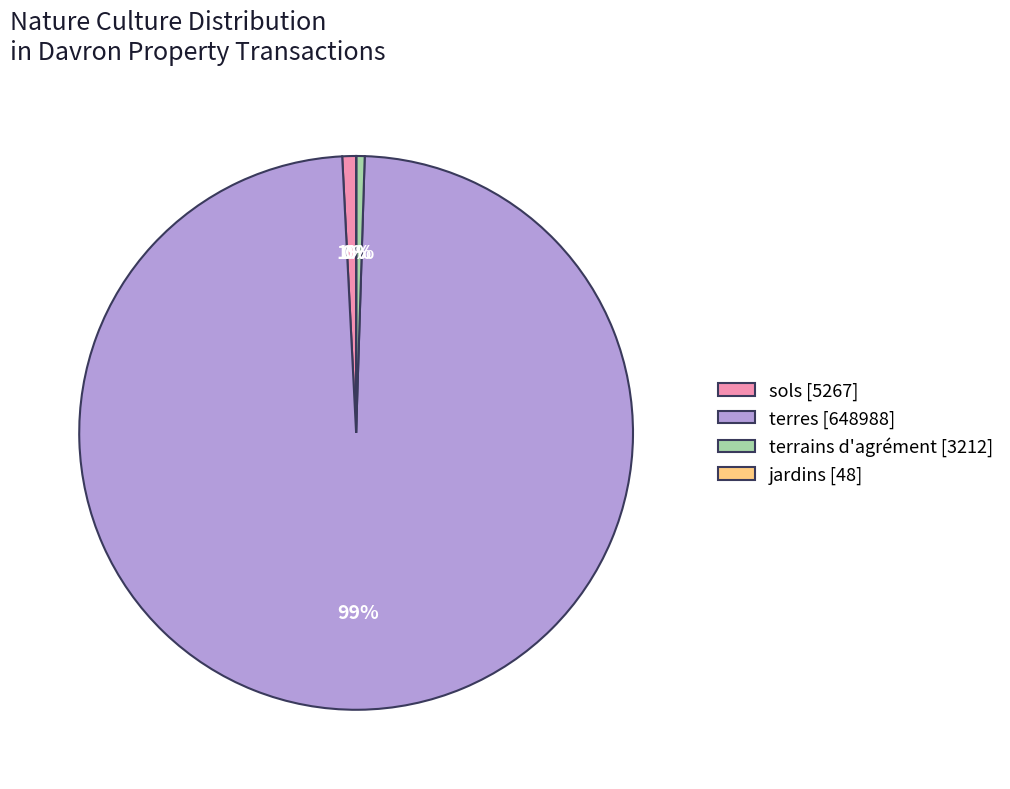

Which slice is the largest?

terres [648988]